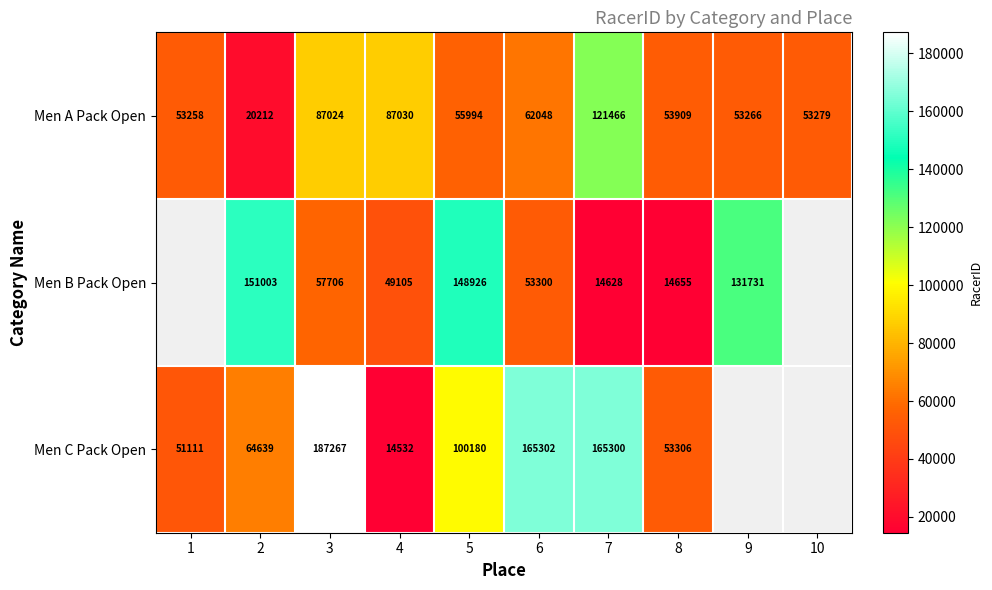

Is it true that Men C Pack Open equals 44664.3 at 5?

False